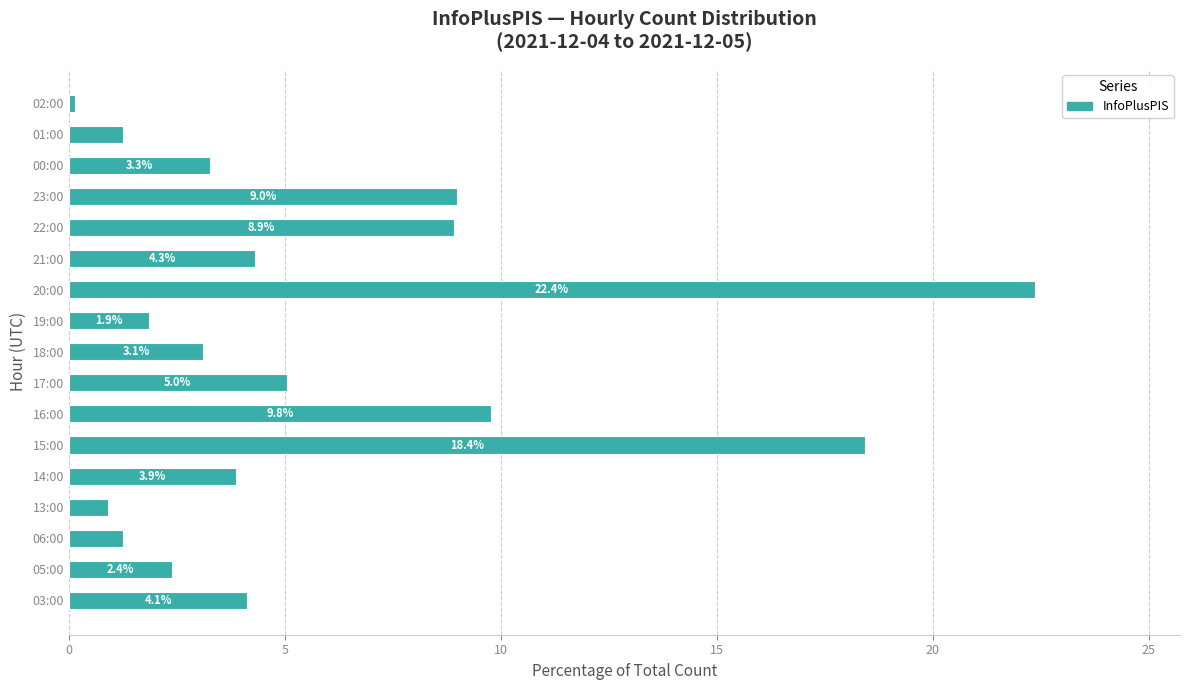

How many distinct data groups are displayed?

1